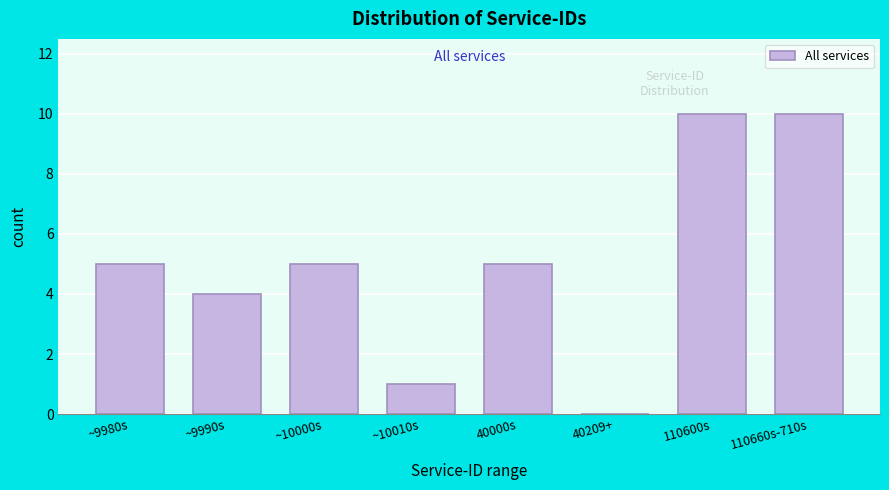

Reading left to right, extract all data points from this chart.

~9980s=5	~9990s=4	~10000s=5	~10010s=1	40000s=5	40209+=0	110600s=10	110660s-710s=10